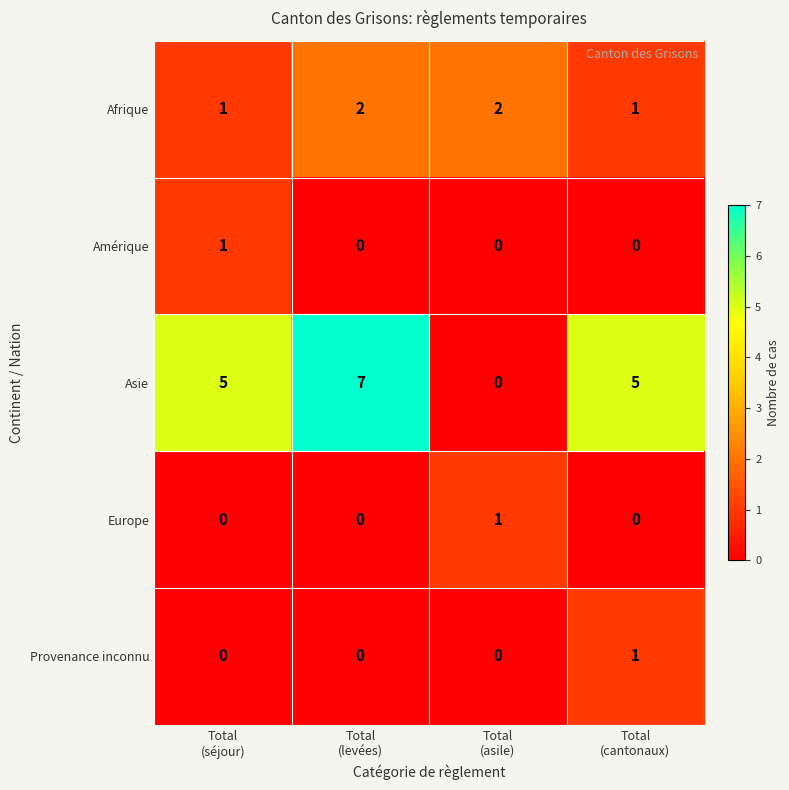

What is the highest value of the Asie series?

7